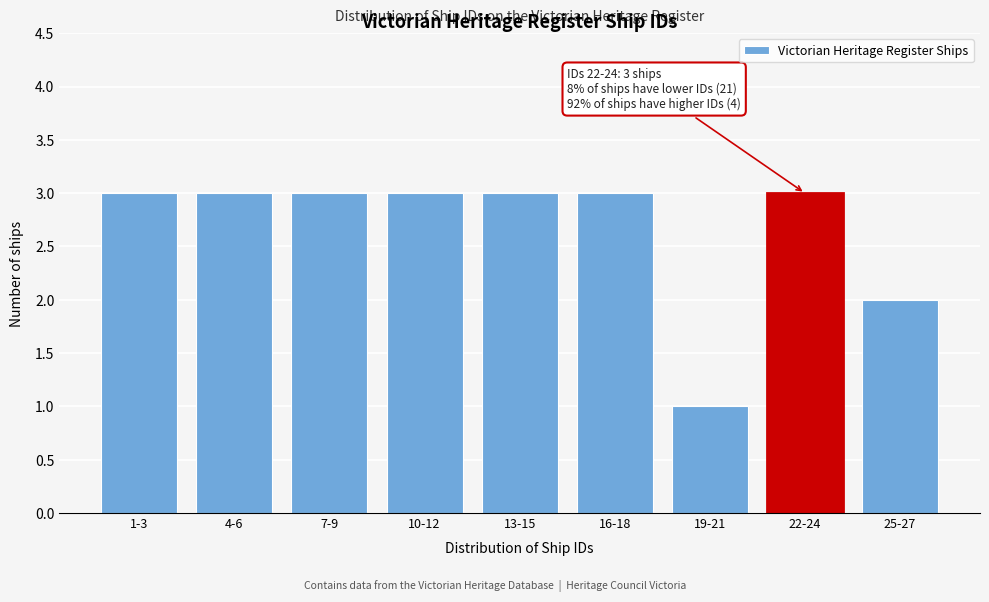

Reading left to right, what are all the values shown in this chart?

3	3	3	3	3	3	1	3	2